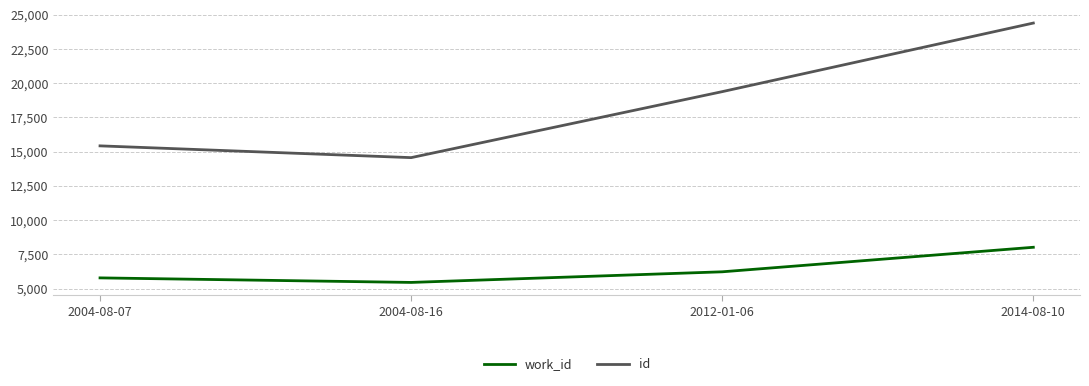

Count the work_id values in the range 5780 to 8016.

3